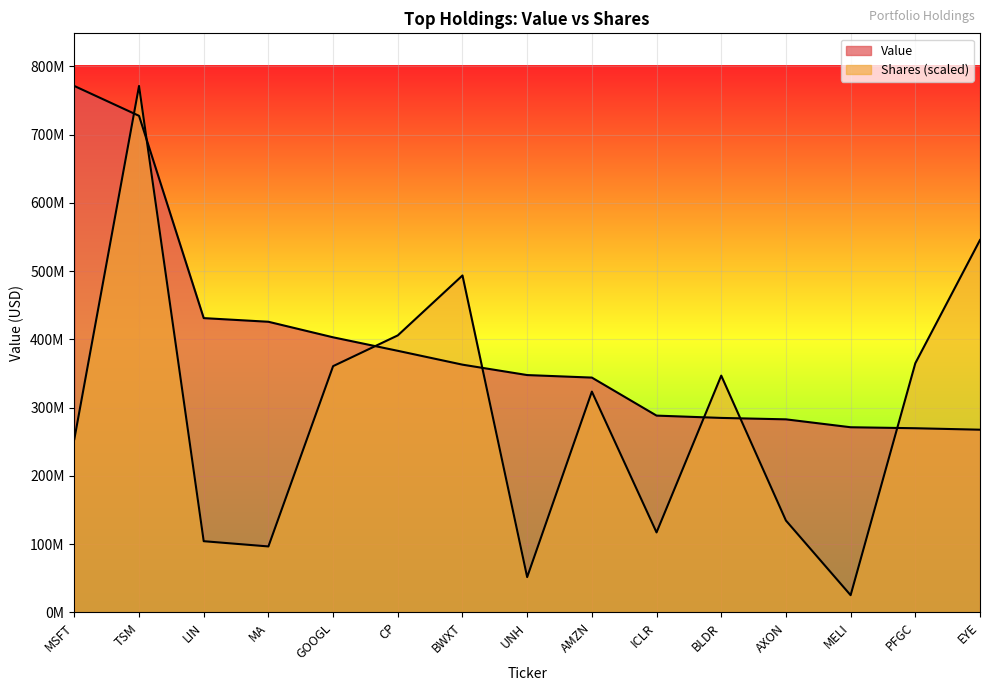

Is it true that Shares or principal amount equals 51802265.0 at UNH?

True